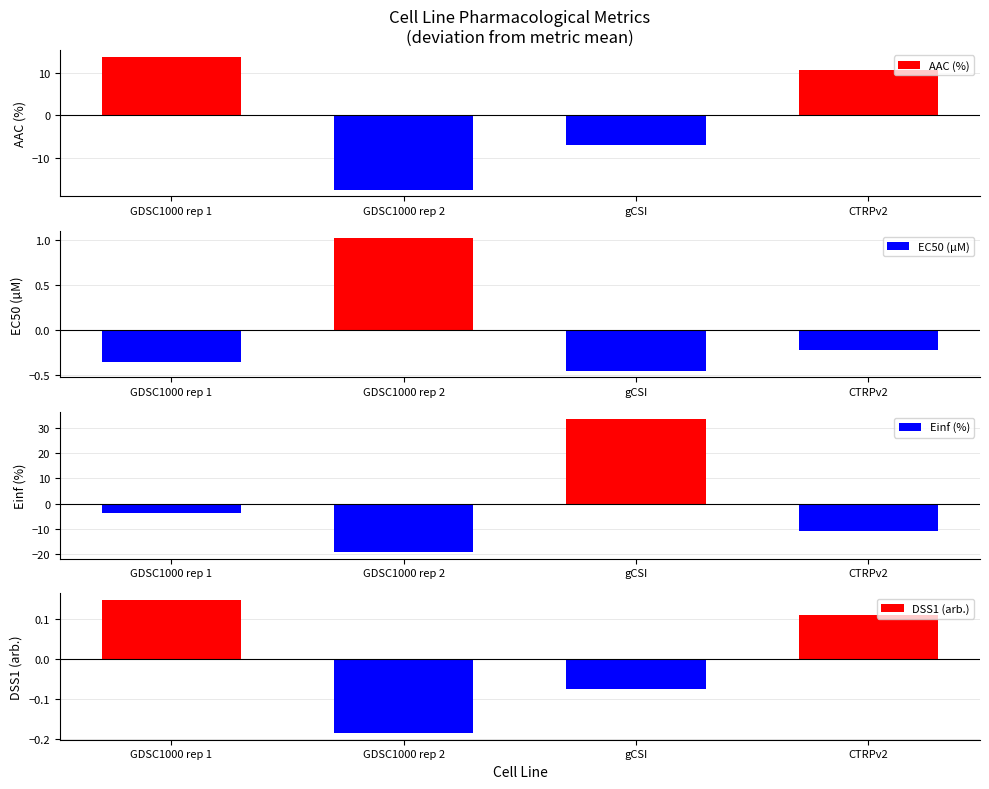

Rank the categories by AAC (%) value from lowest to highest.

GDSC1000 rep 2, gCSI, CTRPv2, GDSC1000 rep 1